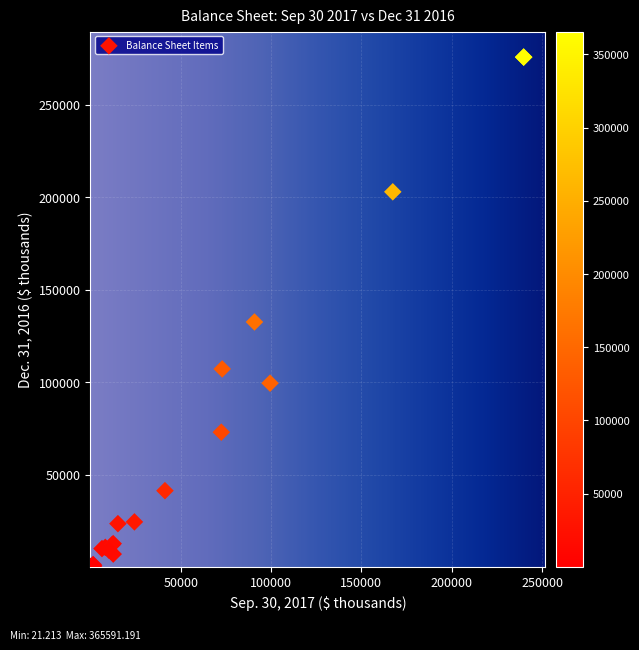

What Y value in the scatter plot is closest to 137967?

132564